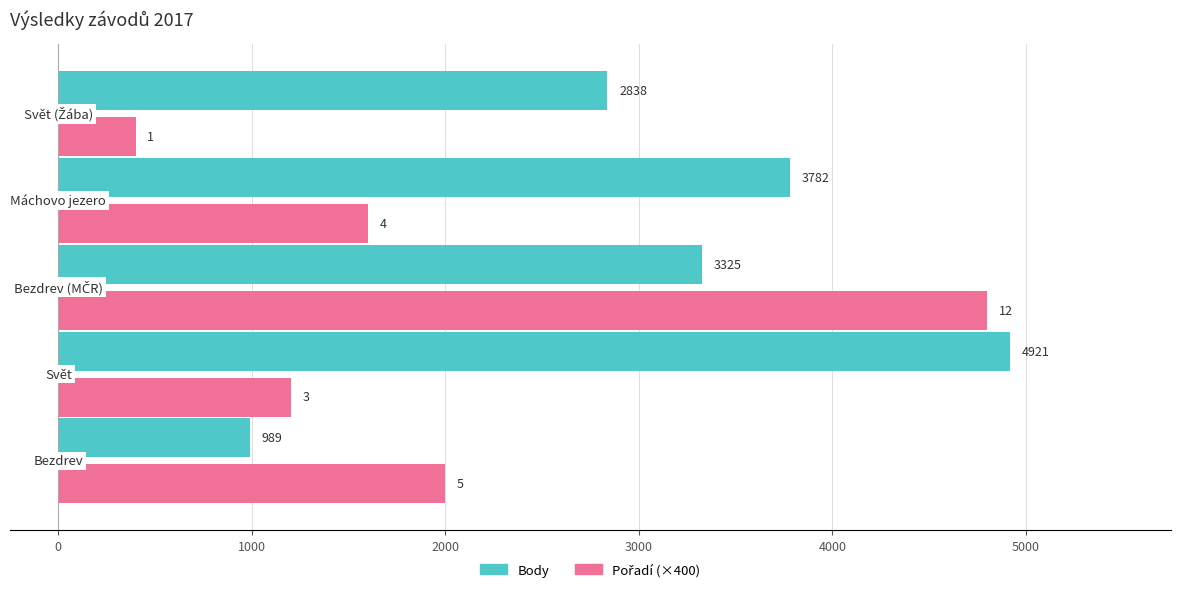

How many Body values are between 2838 and 3782?

3